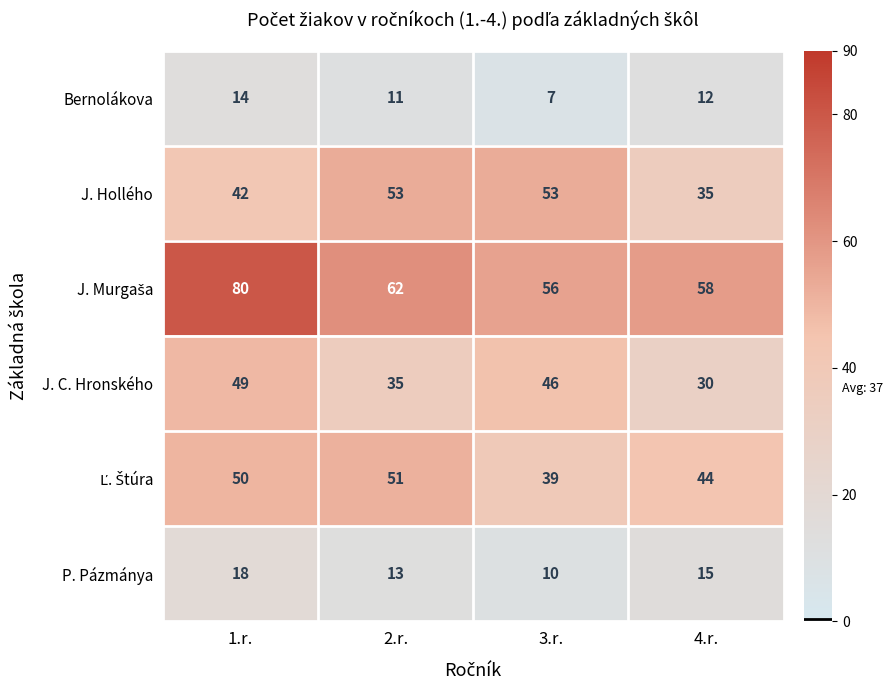

What is the sum of the Bernolákova values at 2.r. and 1.r.?

25